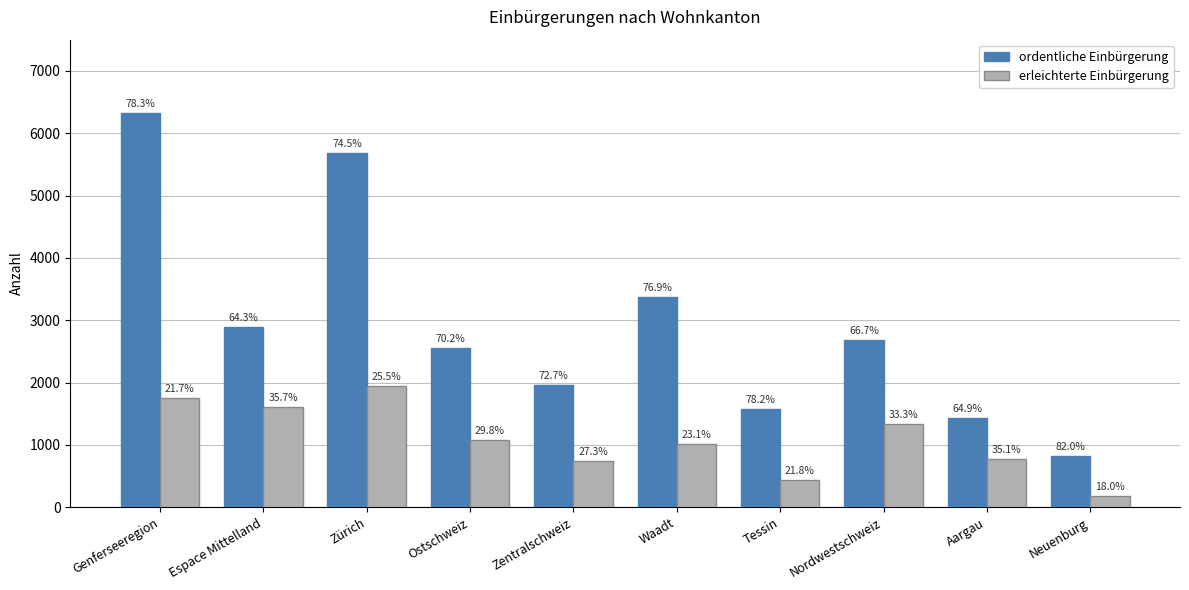

Reading left to right, list all the values displayed in this chart.

ordentliche Einbürgerung: 6324	2894	5688	2555	1969	3373	1583	2685	1438	824
erleichterte Einbürgerung: 1757	1606	1943	1085	740	1015	442	1338	777	181